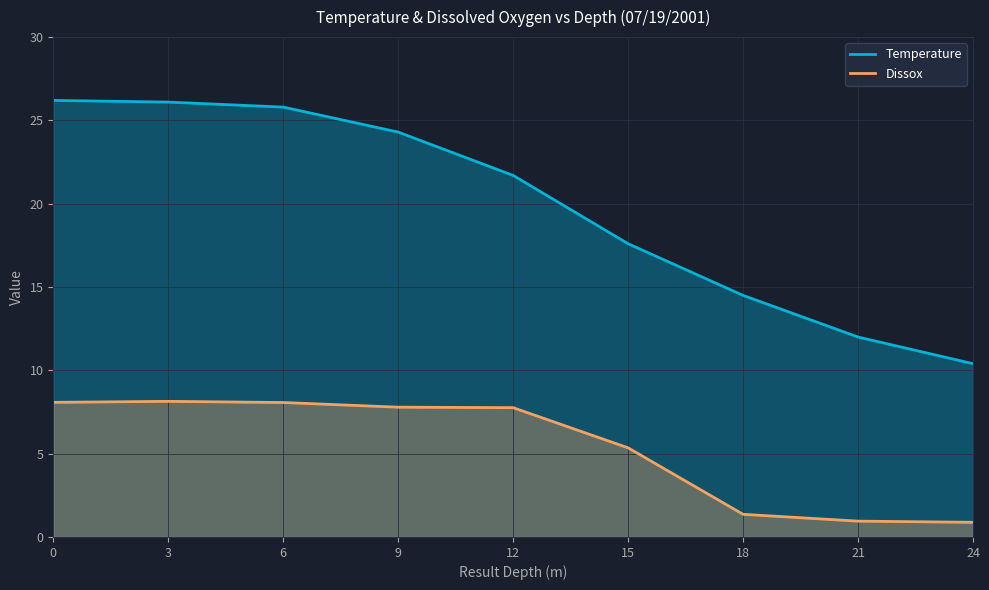

What is the value of the Temperature point at the 1st from the left?

26.2